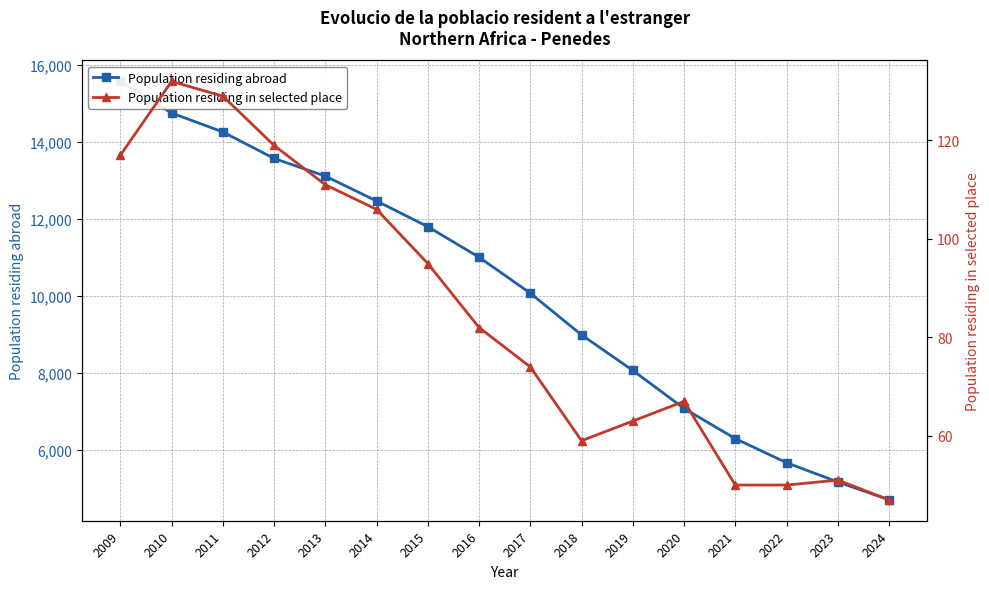

What is the difference between the second highest and second lowest values in the Population residing in selected place series?

79